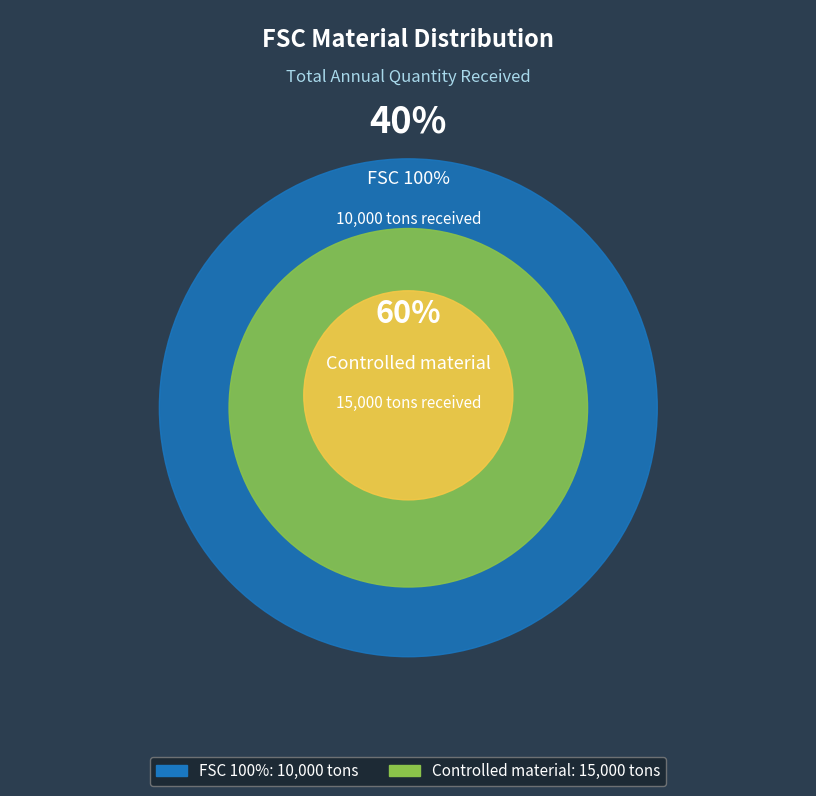

Which slice is the smallest?

FSC 100%